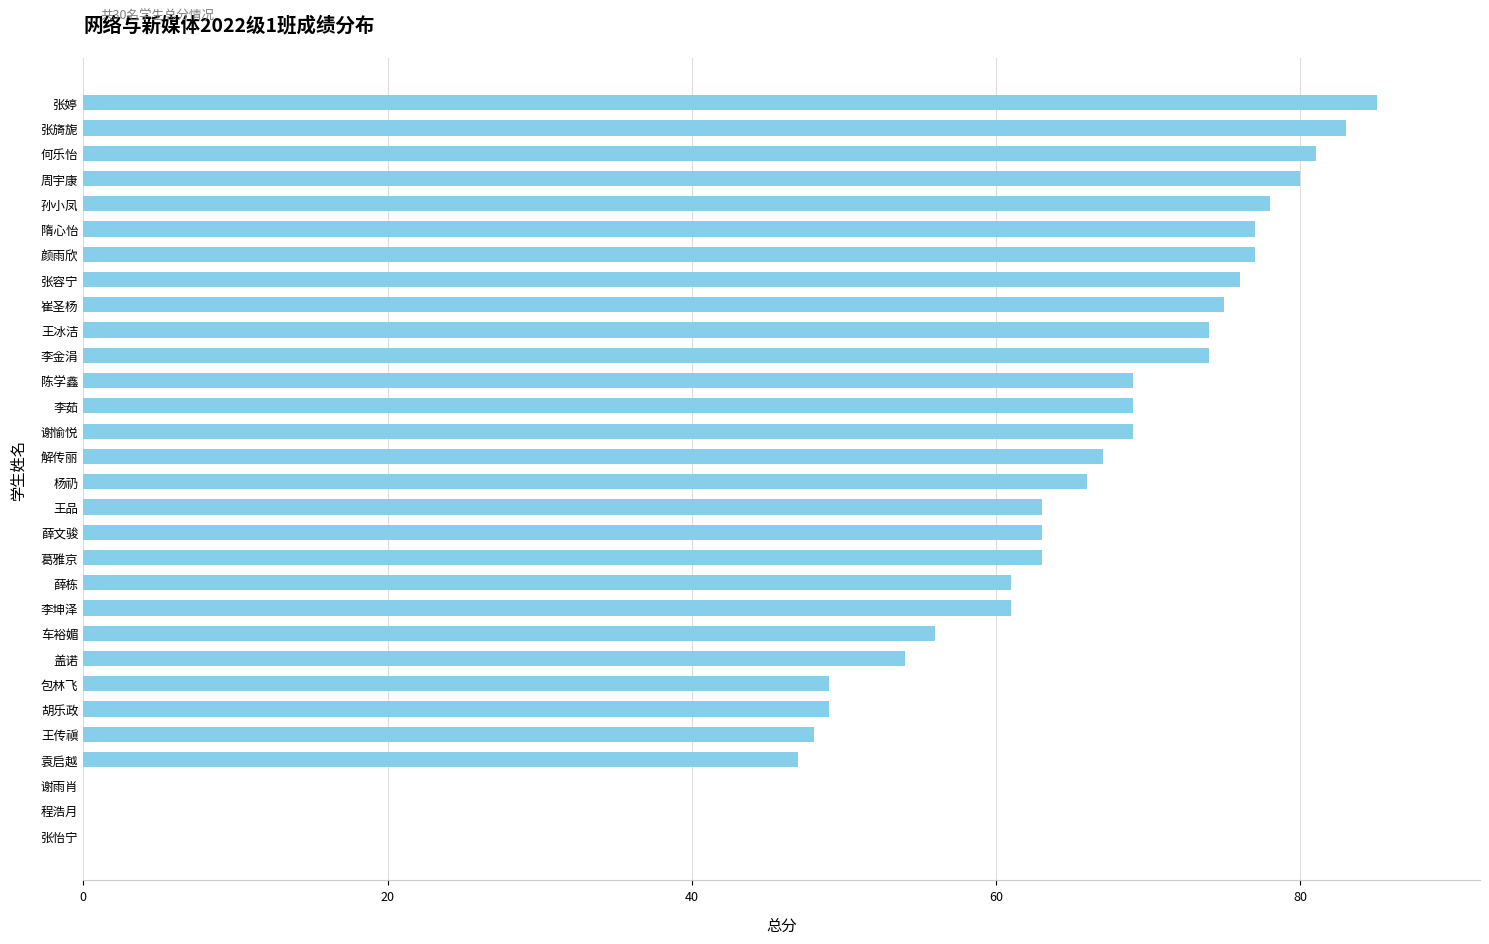

Is it true that the value at 谢愉悦 is 113?

False